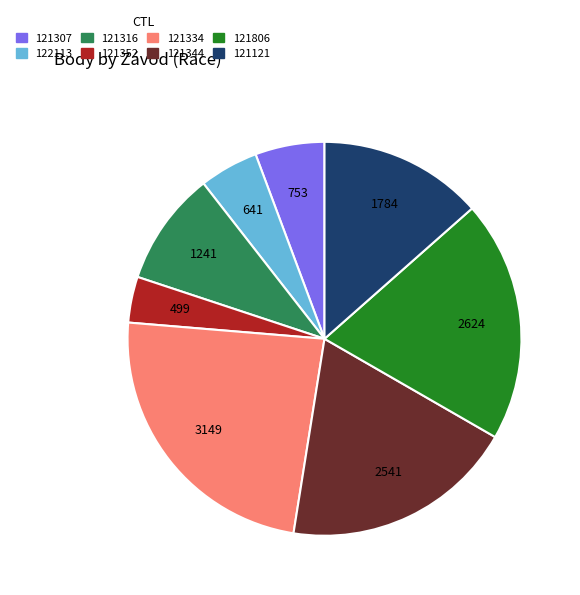

Between 121121 and 122113, which is larger?

121121